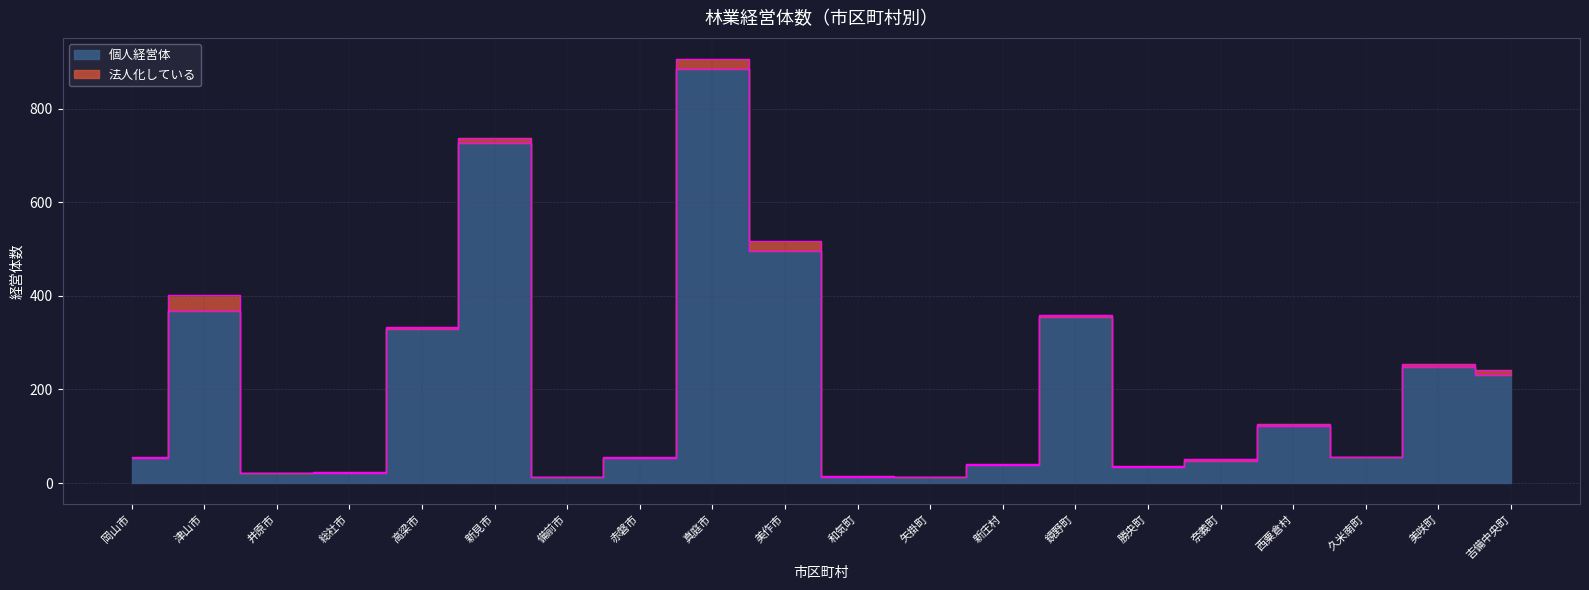

Where does the data first go above 55?

津山市